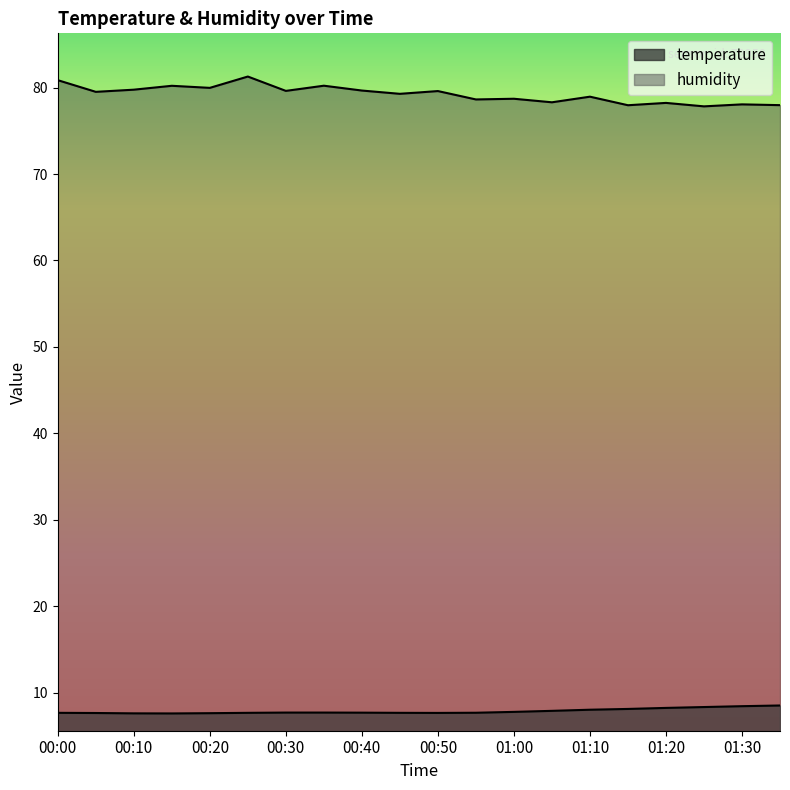

Does the chart have visible grid lines?

No